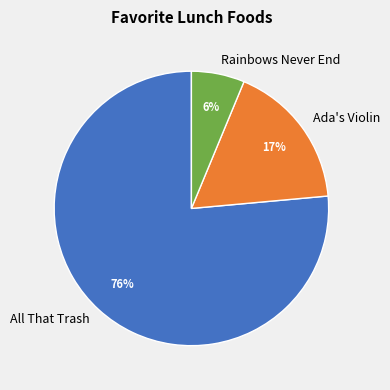

Between Rainbows Never End and Ada's Violin, which is larger?

Ada's Violin